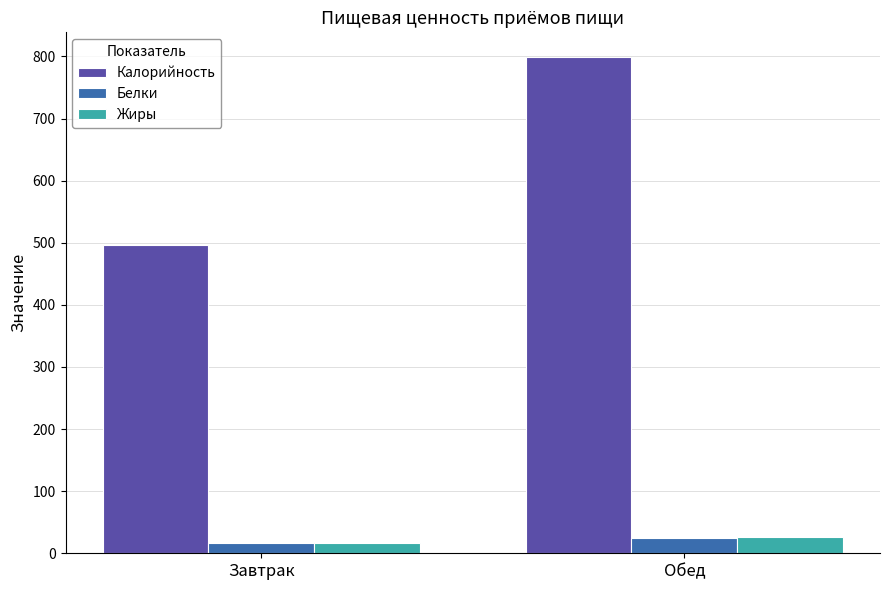

What position from the left is Завтрак?

1